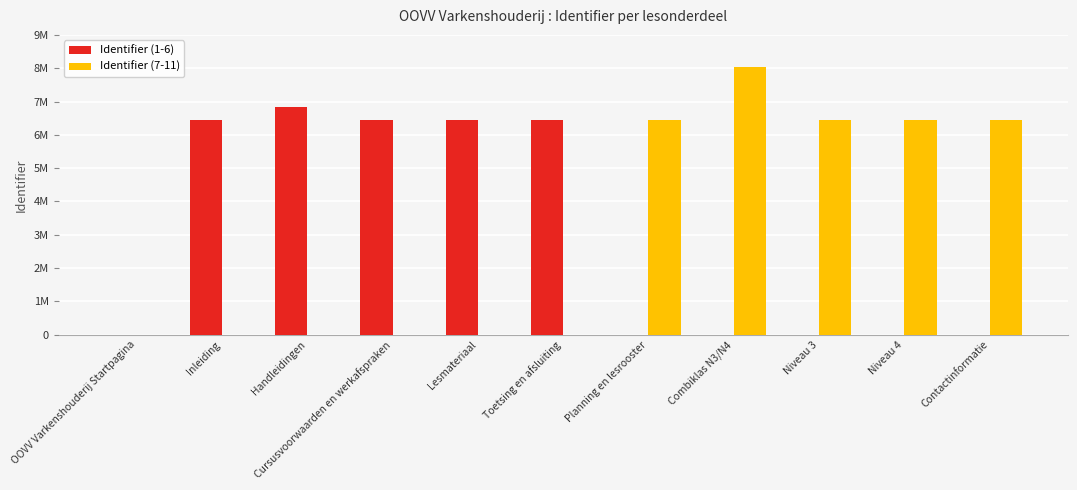

What are all the series names shown in the legend?

Identifier (1-6), Identifier (7-11)